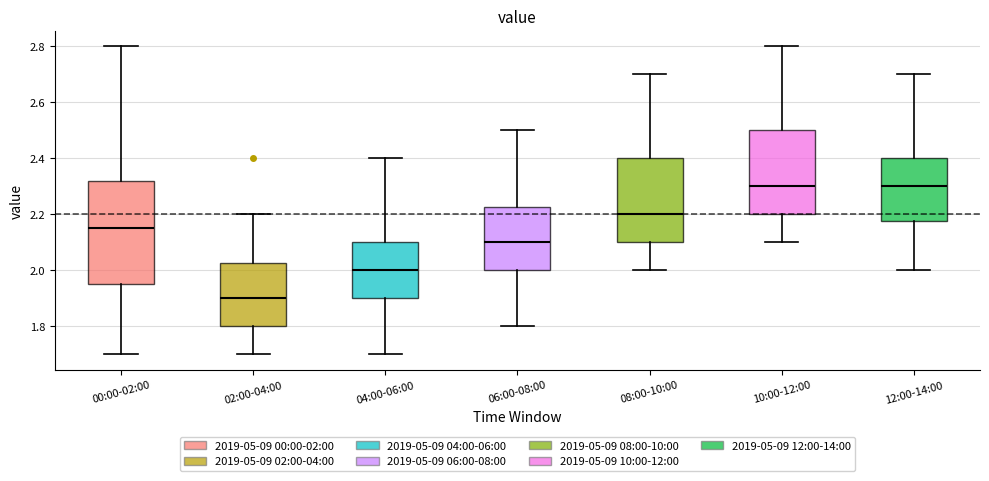

Where is the upper edge of the box for 02:00-04:00 on the y-axis? The values are not printed on the chart, so give them approximately, as read against the axis.

2.02